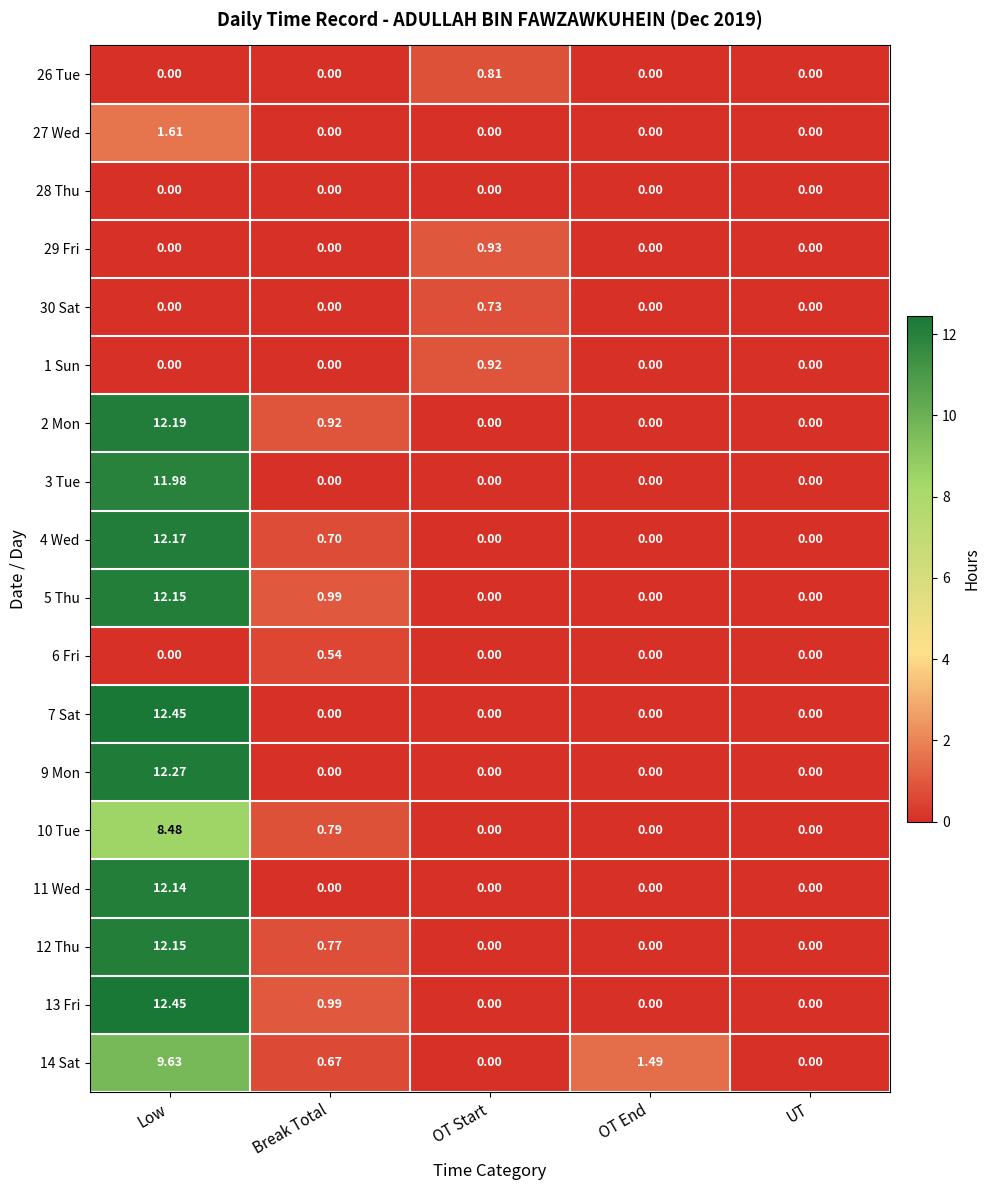

At which category is the sum across all series the highest?

Low